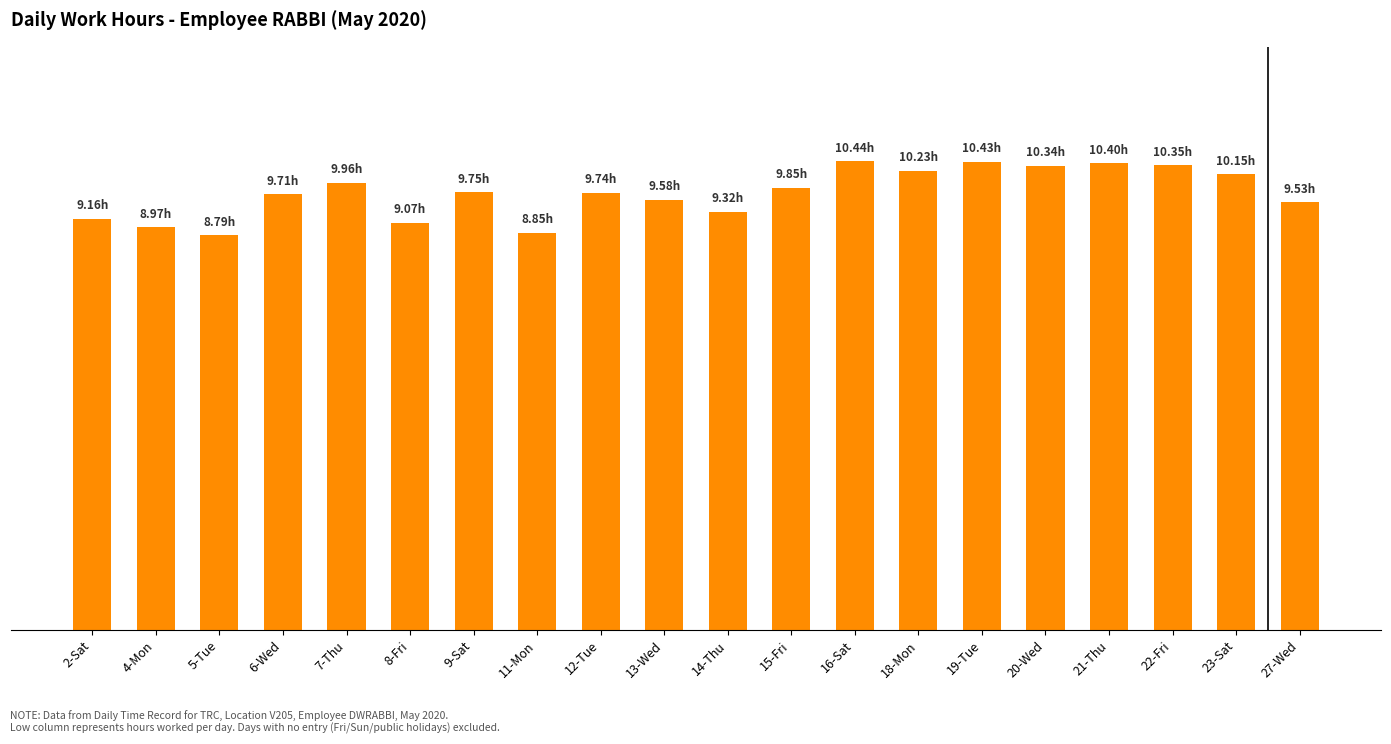

Reading right to left, what are all the values shown in this chart?

27-Wed=9.5	23-Sat=10.2	22-Fri=10.3	21-Thu=10.4	20-Wed=10.3	19-Tue=10.4	18-Mon=10.2	16-Sat=10.4	15-Fri=9.8	14-Thu=9.3	13-Wed=9.6	12-Tue=9.7	11-Mon=8.8	9-Sat=9.8	8-Fri=9.1	7-Thu=10.0	6-Wed=9.7	5-Tue=8.8	4-Mon=9.0	2-Sat=9.2